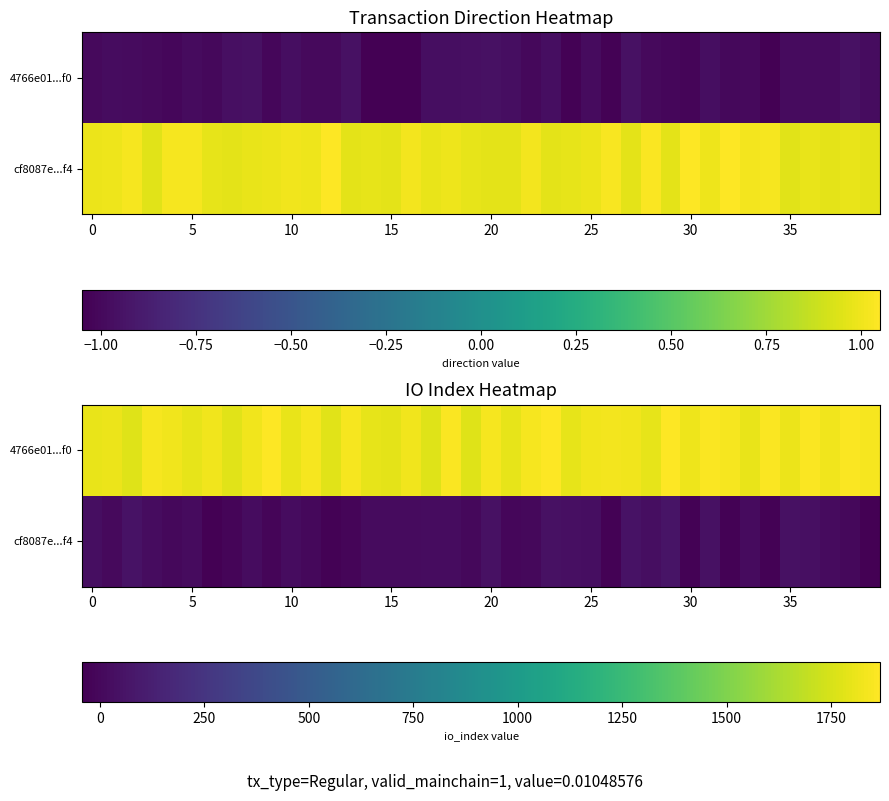

Rank the series by their average value, from lowest to highest.

cf8087e...f4, 4766e01...f0